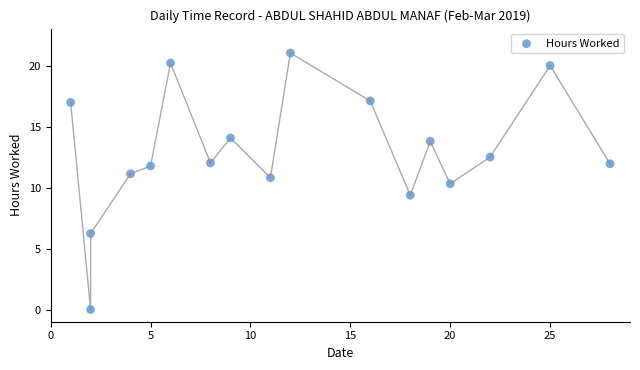

What is the range of Y values (max minus min)?

21.0